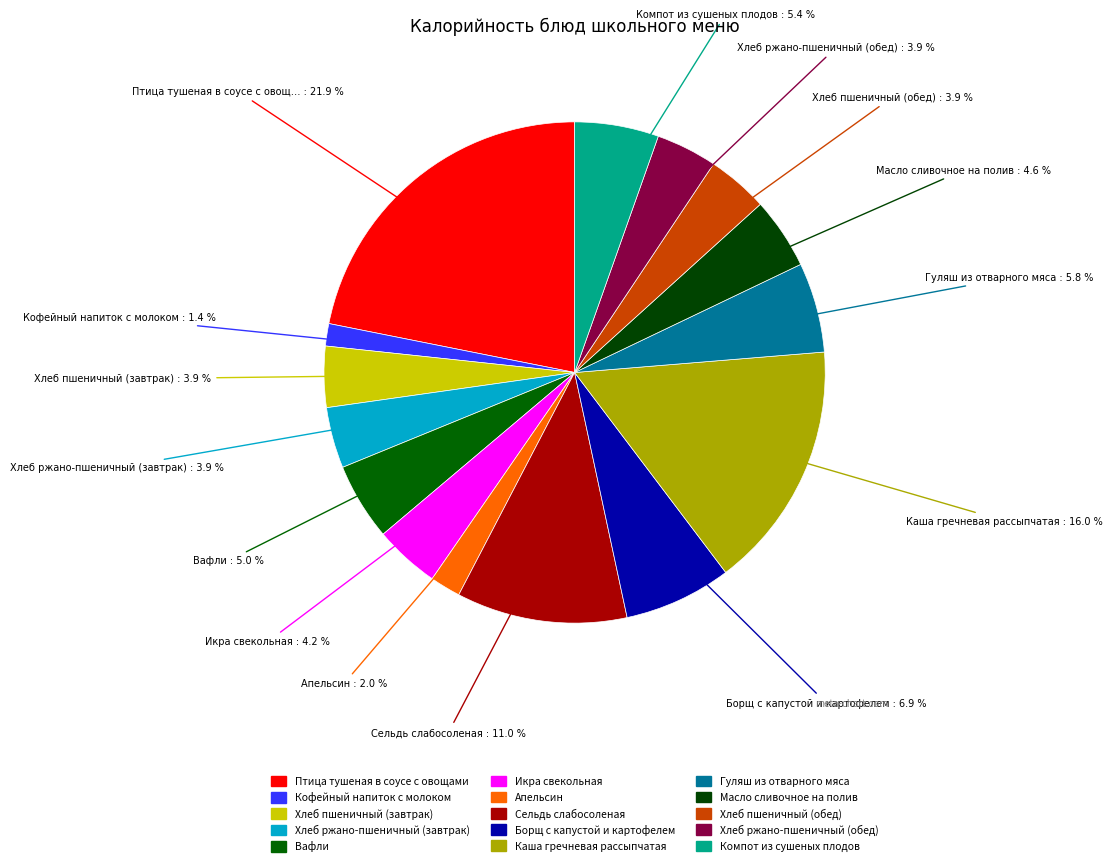

To the nearest percent, what is the combined percentage of Хлеб пшеничный (завтрак) and Апельсин?

6%